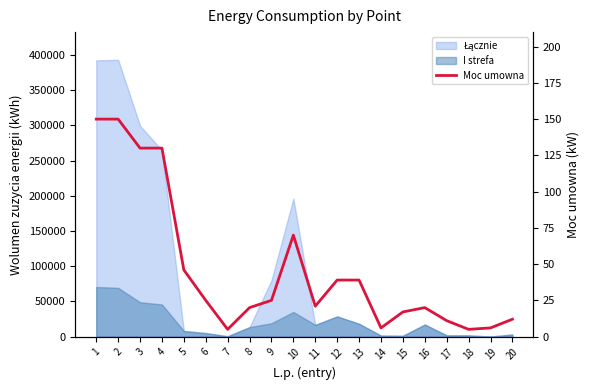

How many points are higher than both their immediate neighbors (excluding endpoints)?

2